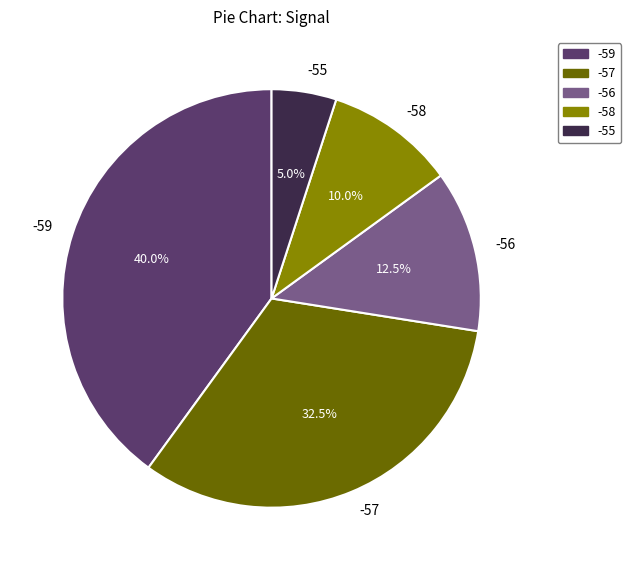

How many segments does this pie chart have?

5